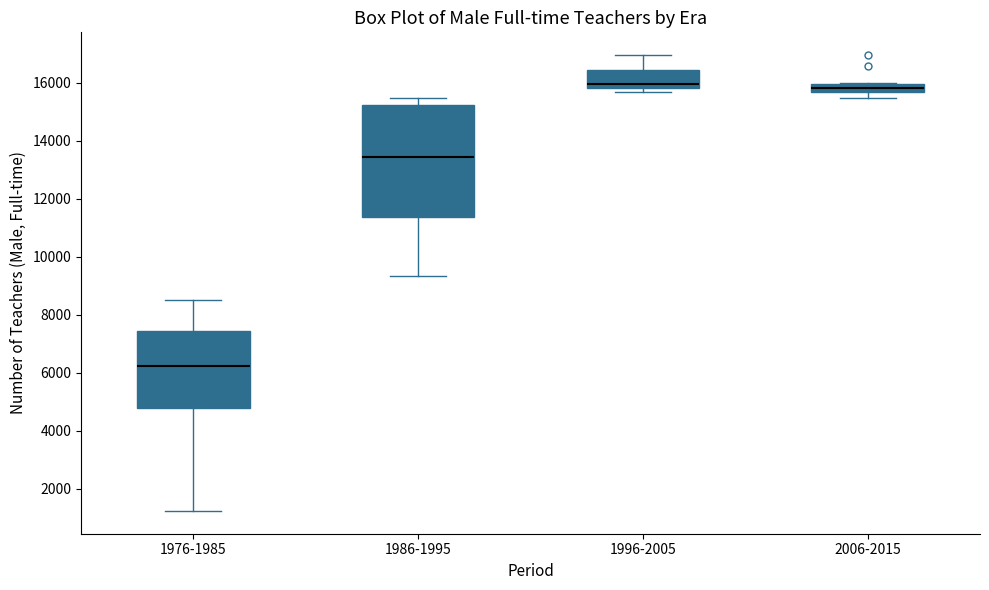

Which box has the lowest median line?

1976-1985